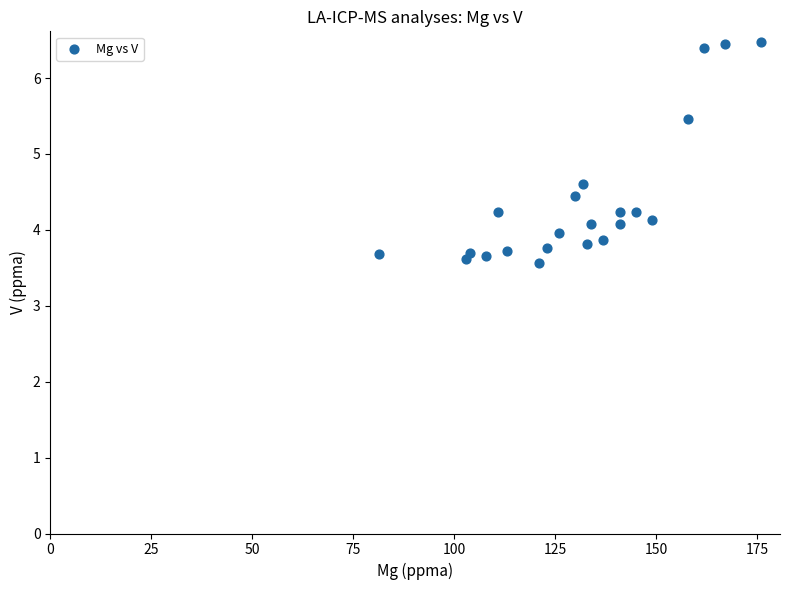

What Y value in the scatter plot is closest to 5?

4.6